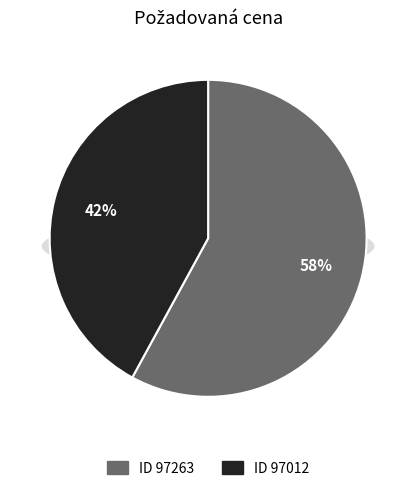

What is the smallest slice in the pie chart?

97012